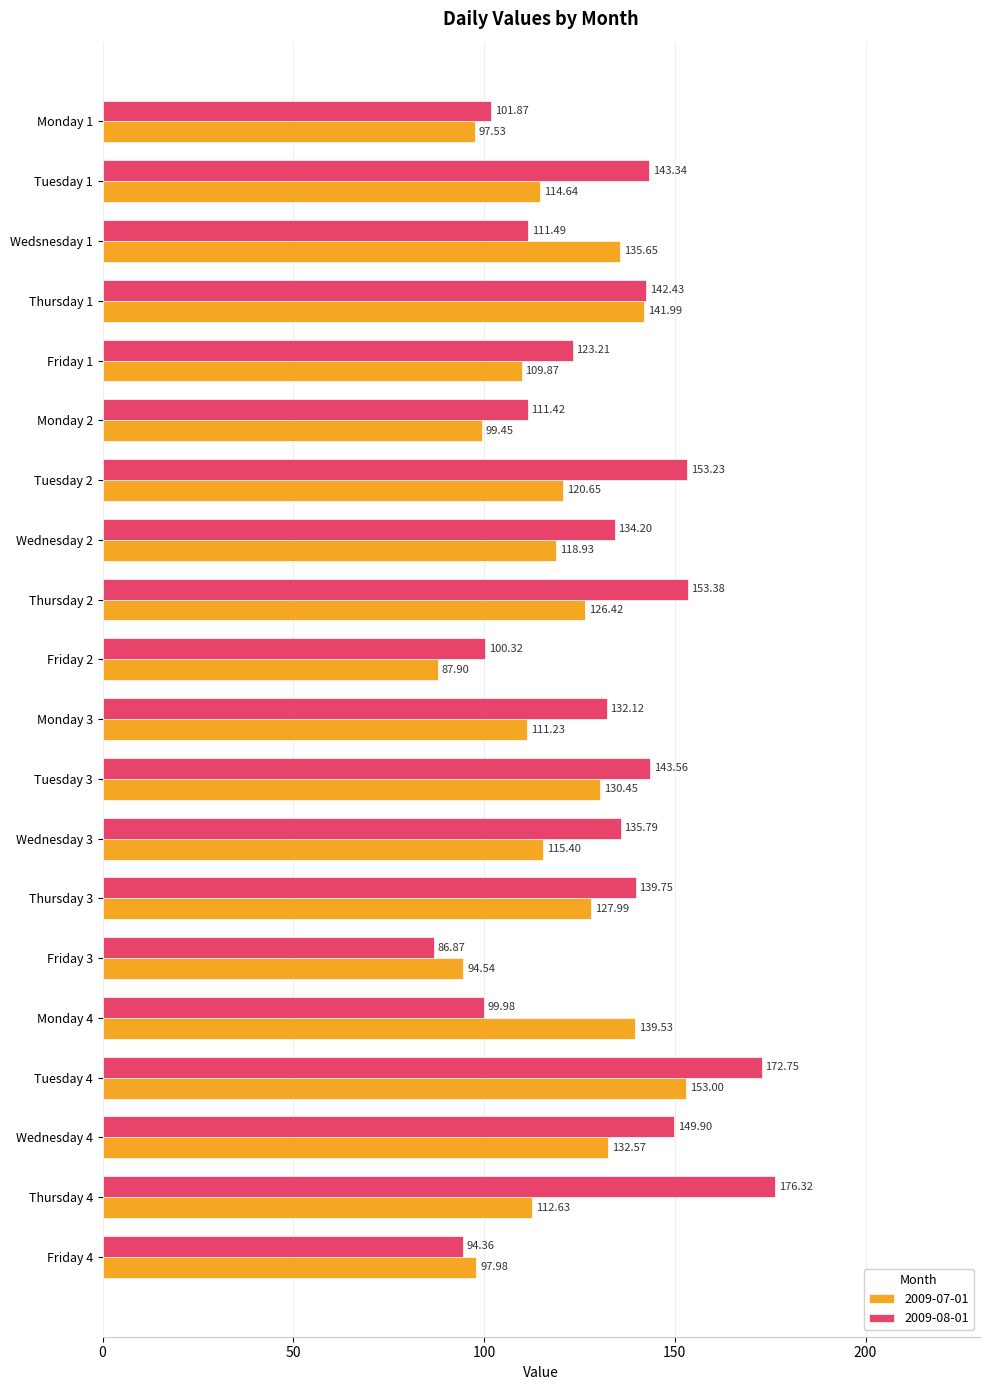

At which category is the sum across all series the highest?

Tuesday 4